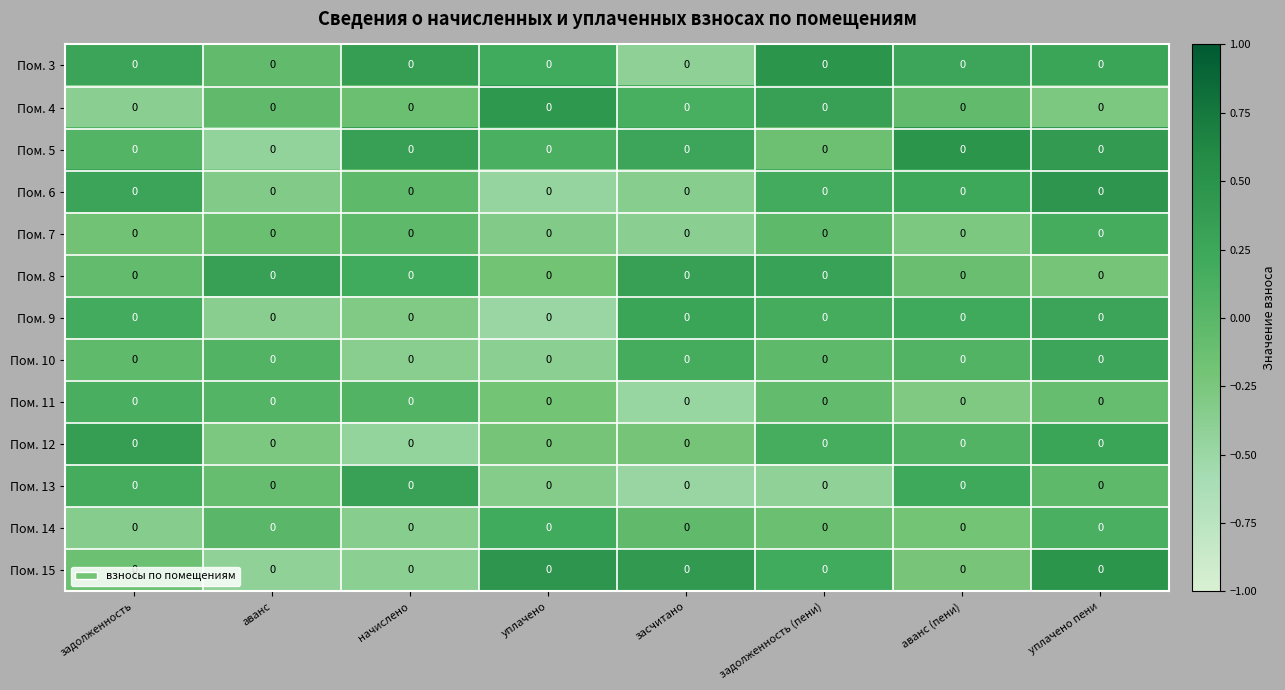

Is the value of Пом. 15 at уплачено пени greater than the value of Пом. 11 at аванс?

Yes